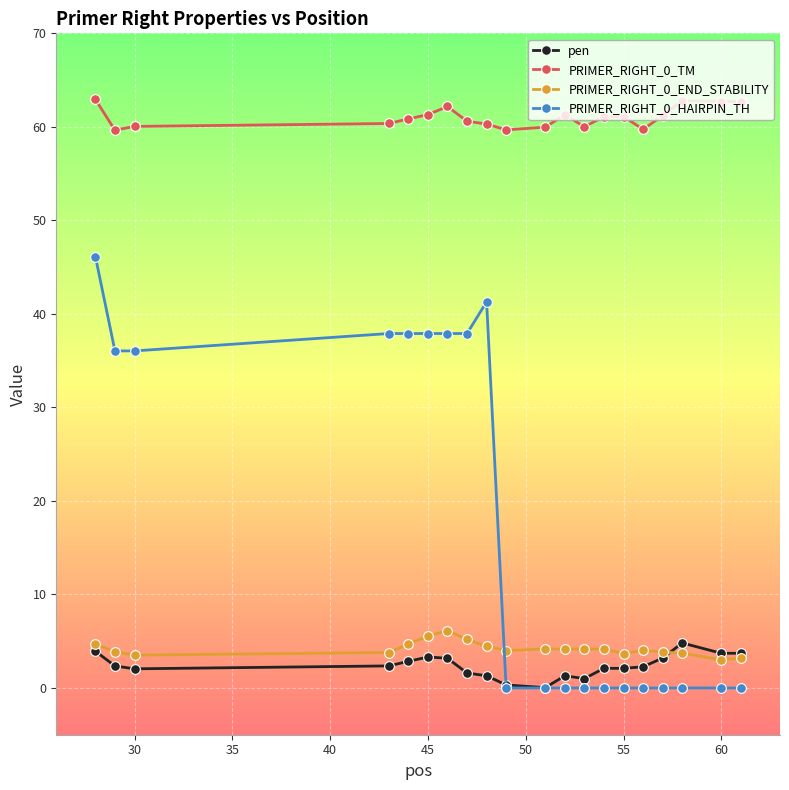

True or false: pen and PRIMER_RIGHT_0_TM cross at least once.

False